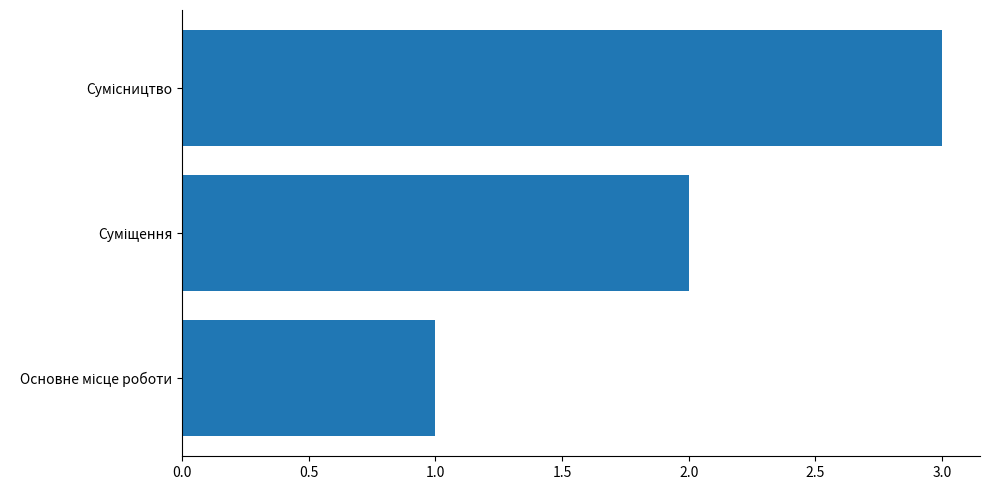

Are the bars horizontal?

Yes